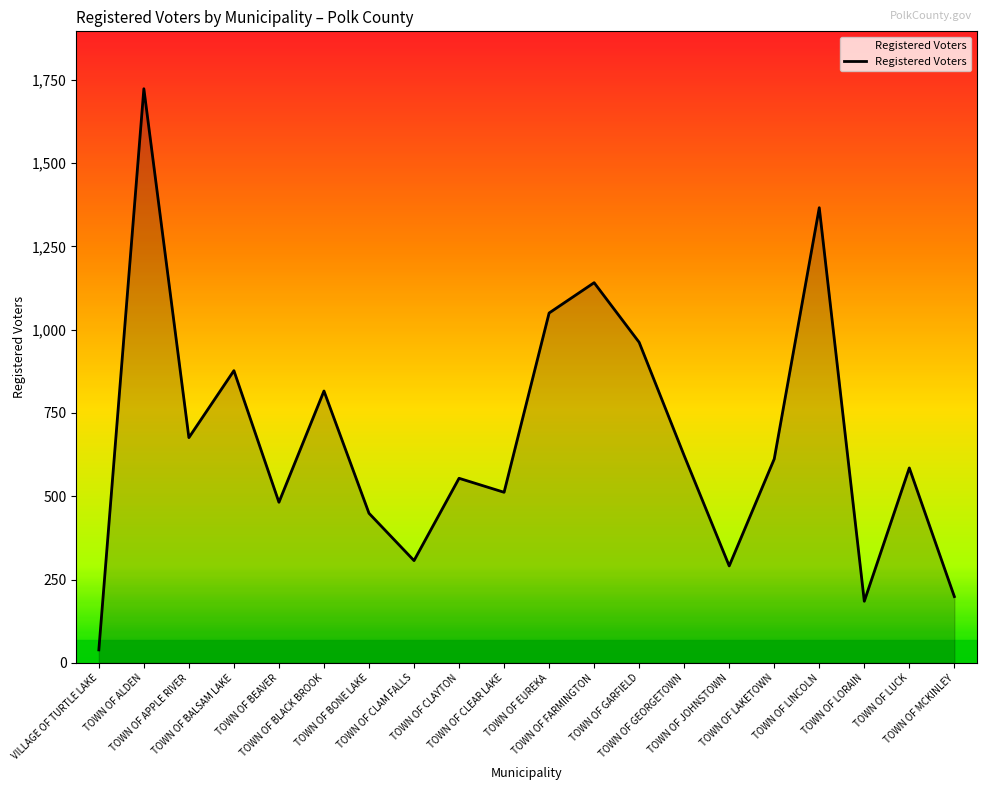

The chart shows a value of 1737 at TOWN OF EUREKA. True or false?

False